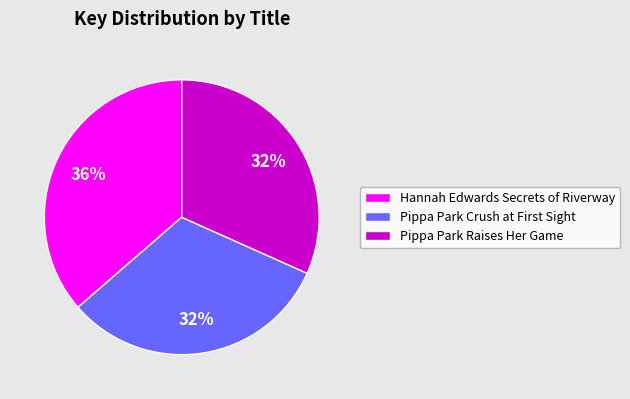

How many segments does this pie chart have?

3